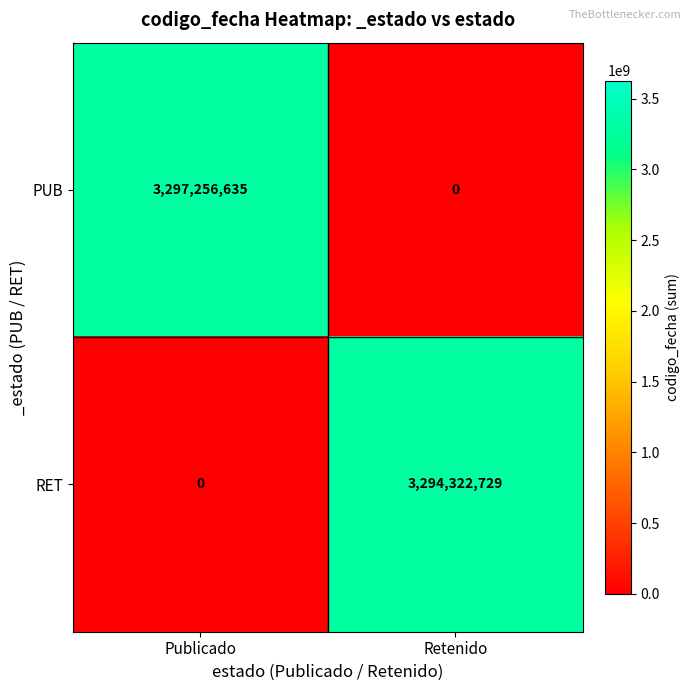

At which category is the sum across all series the highest?

Publicado